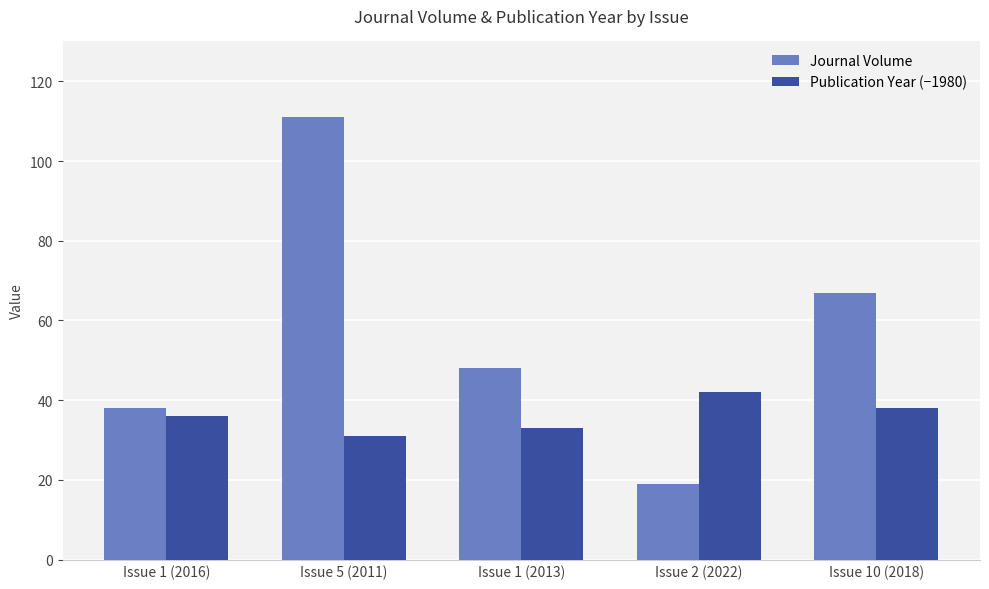

At which label is Publication Year (−1980) closest to 36?

Issue 1 (2016)